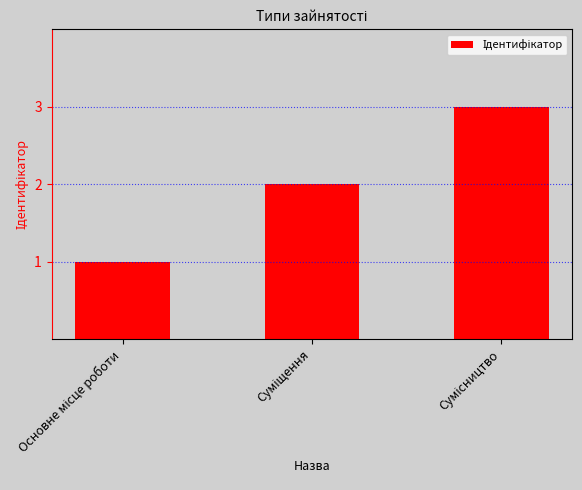

What is the sum of all values?

6